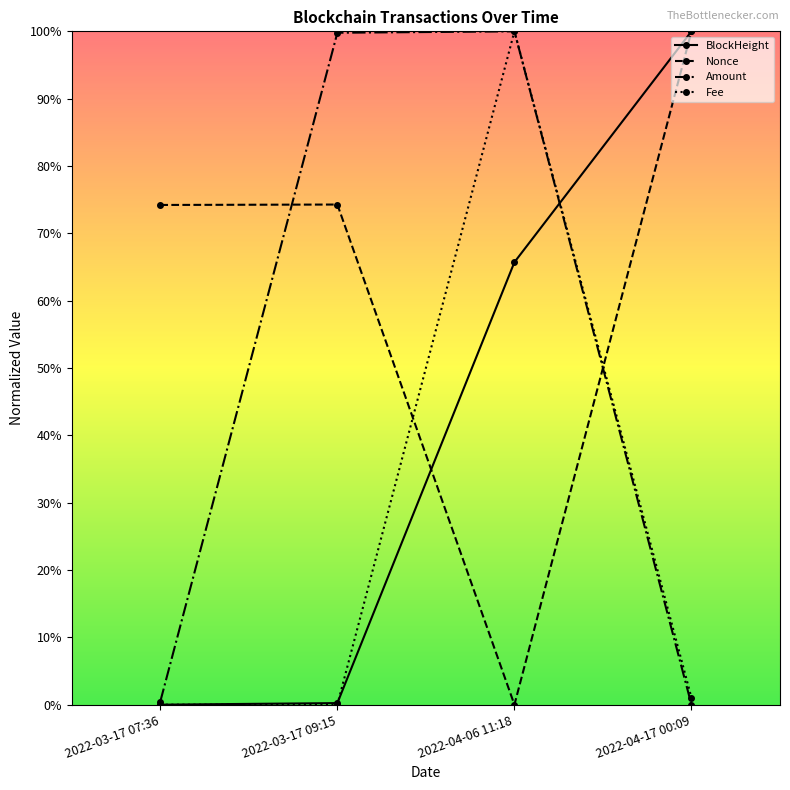

Between which two adjacent categories do Amount and Nonce first intersect?

2022-03-17 07:36 and 2022-03-17 09:15